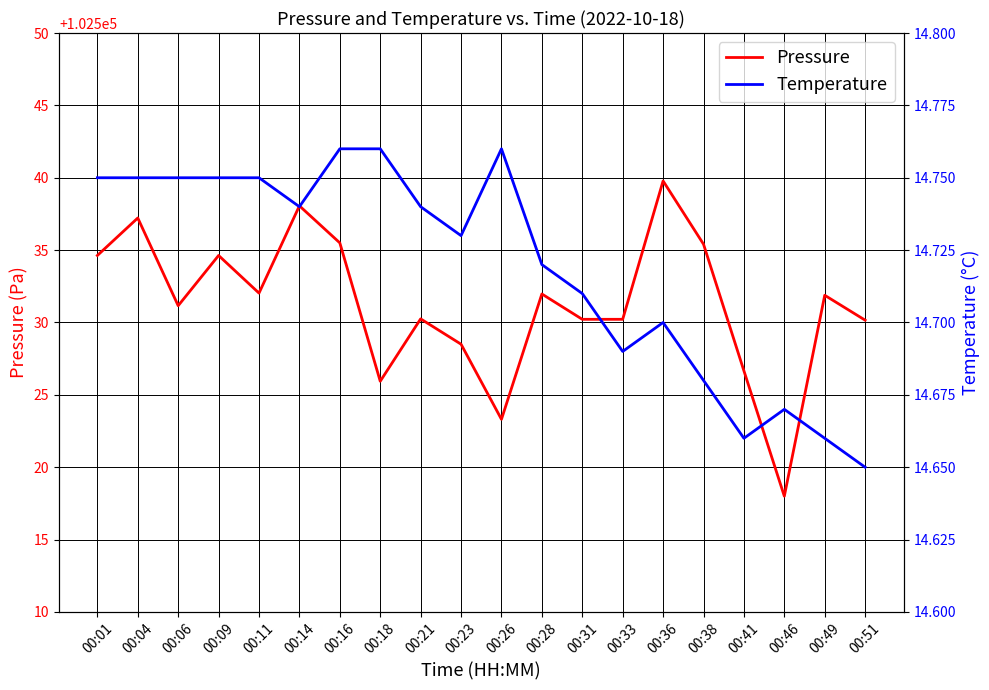

What is the smallest value displayed?

14.7